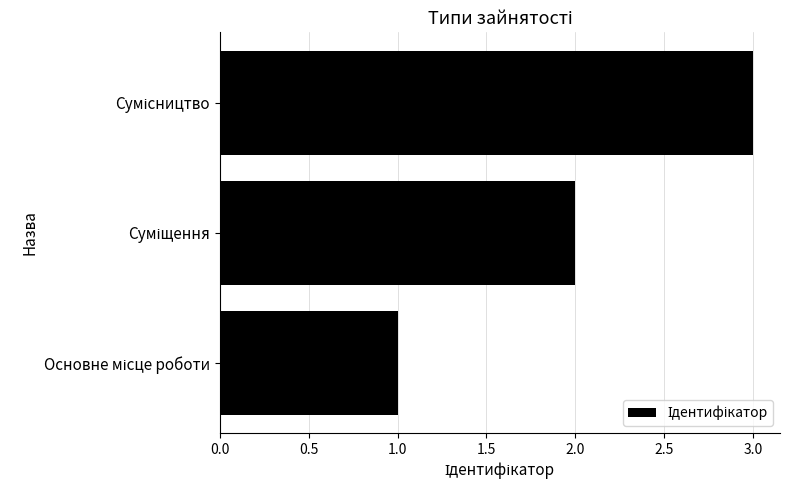

What is the maximum value shown in the chart?

3